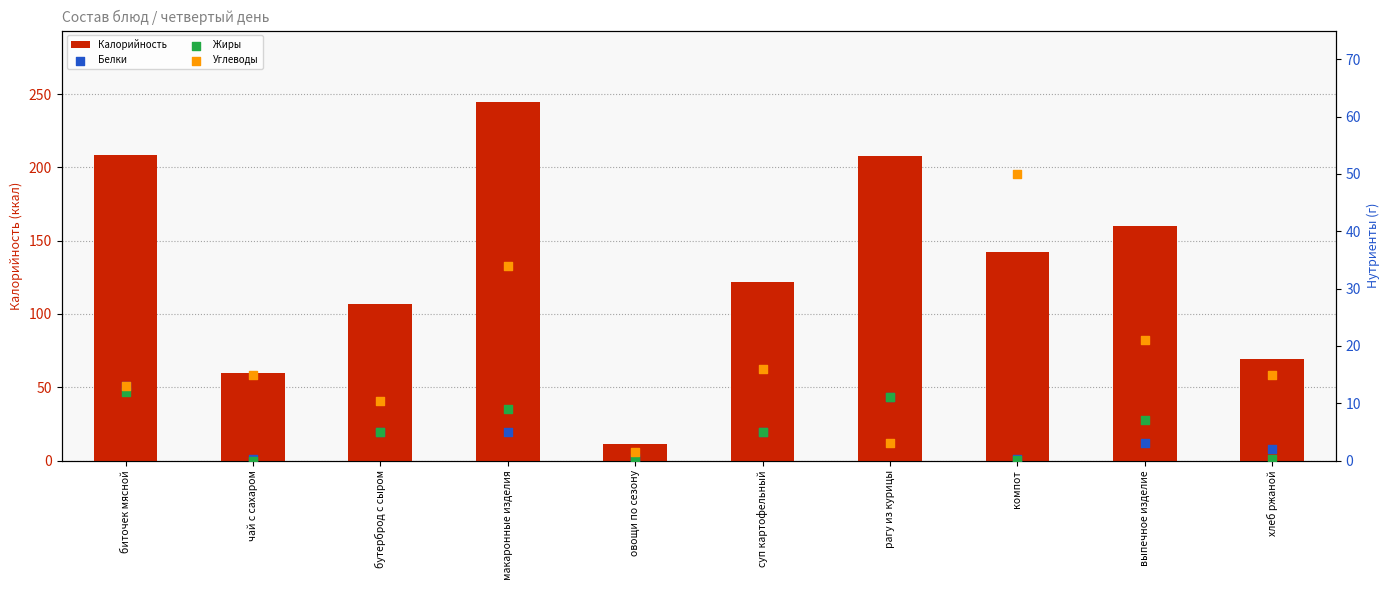

What are all the series names shown in the legend?

Калорийность, Белки, Жиры, Углеводы